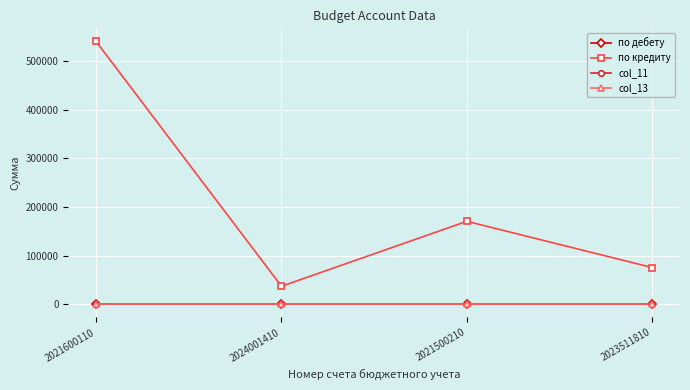

What value does the по кредиту series have at 2023511810?

75697.9